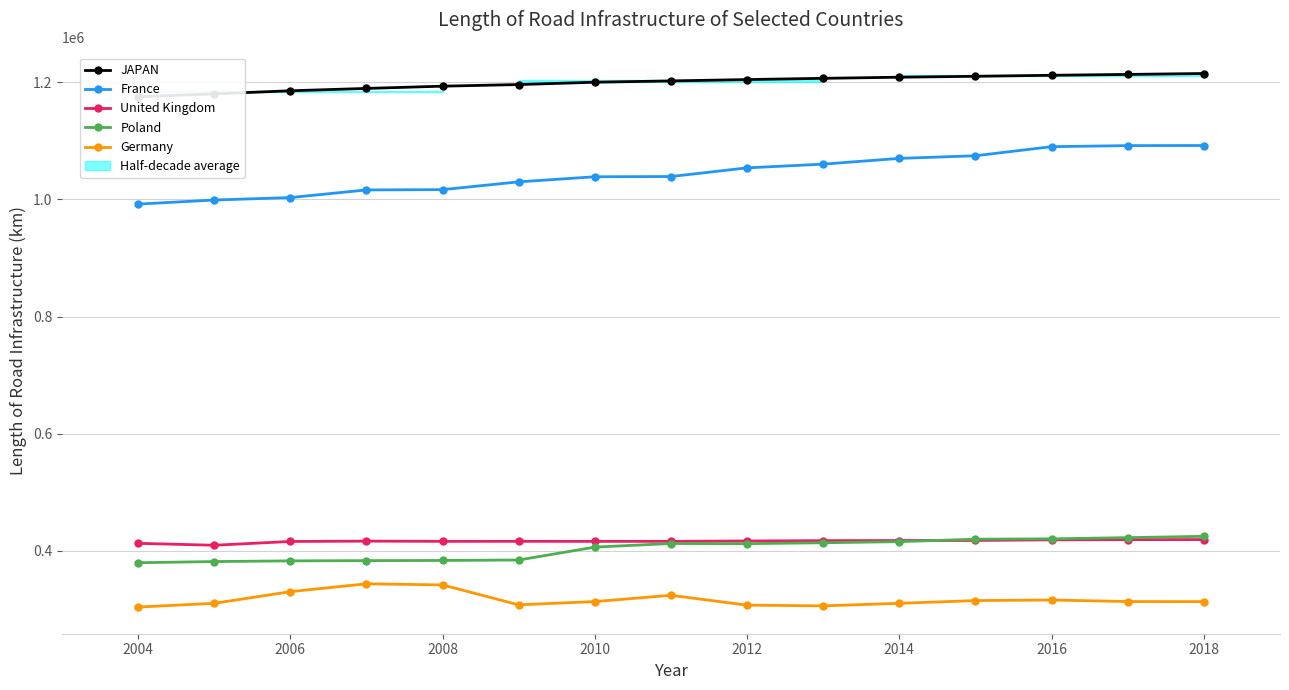

In Poland, how many points are lower than both neighbors (excluding endpoints)?

1